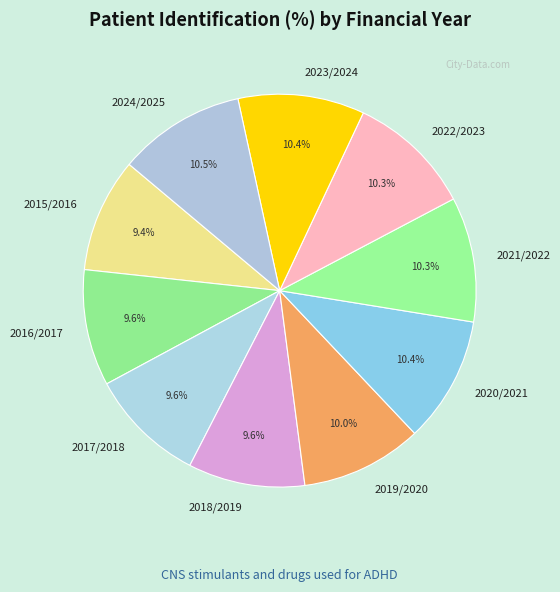

Combined, do 2021/2022 and 2023/2024 account for over 50%?

No